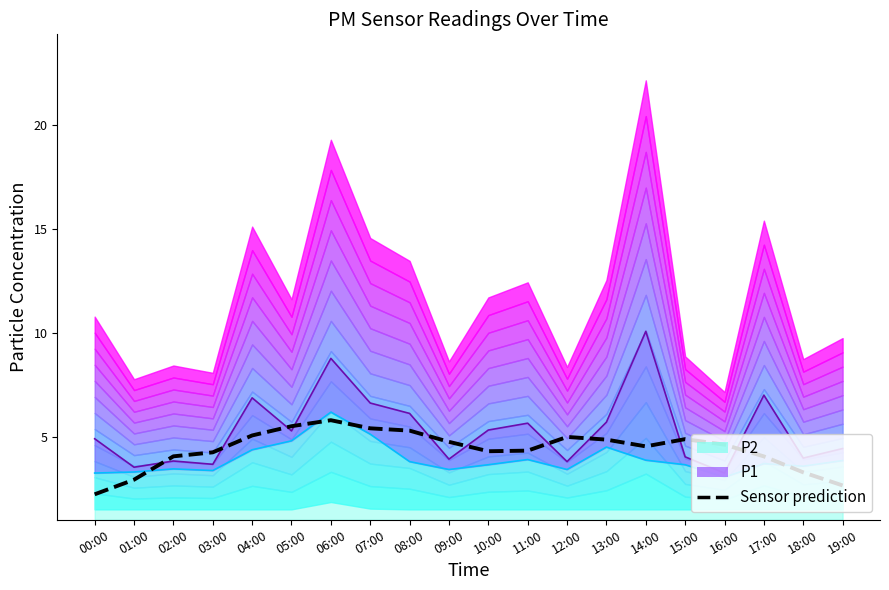

At which label does the data first exceed 4?

02:00